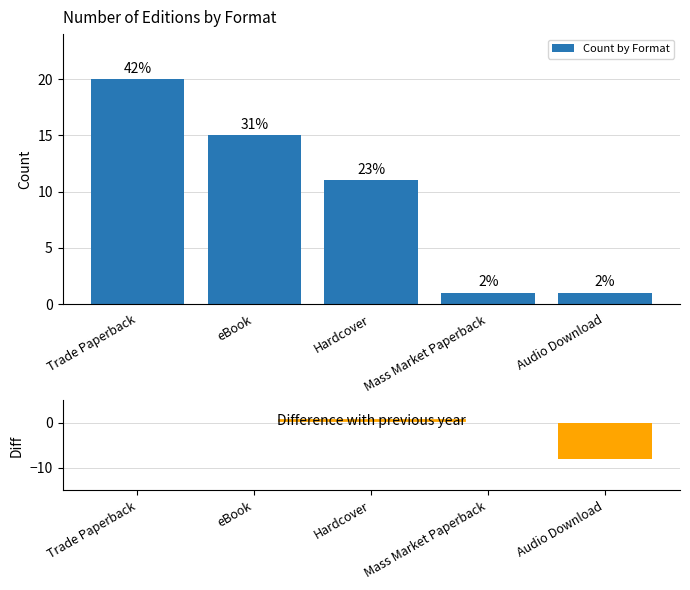

Which series changed the most between Trade Paperback and Audio Download?

Count by Format